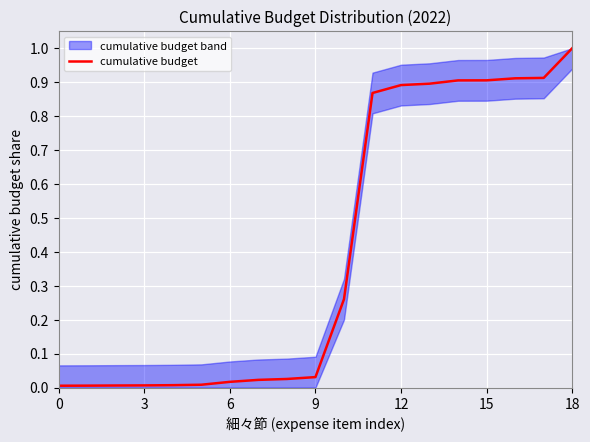

Is it true that cumulative budget equals 1.5 at 15?

False